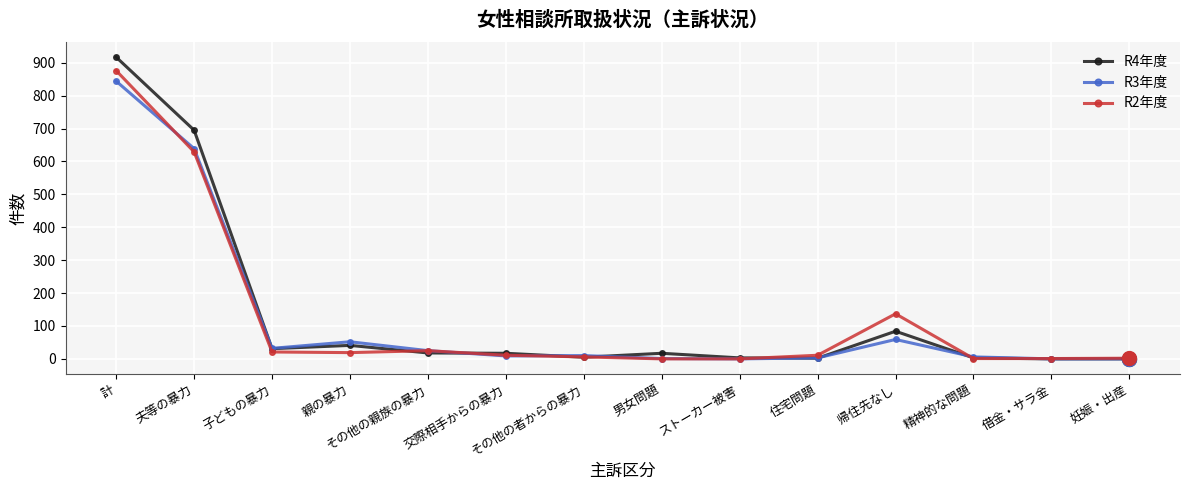

What is the value of the R3年度 point at the 12th from the left?

6